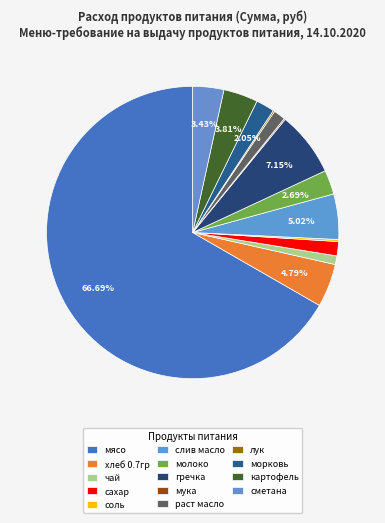

To the nearest percent, what is the difference between the молоко and лук slice percentages?

3%